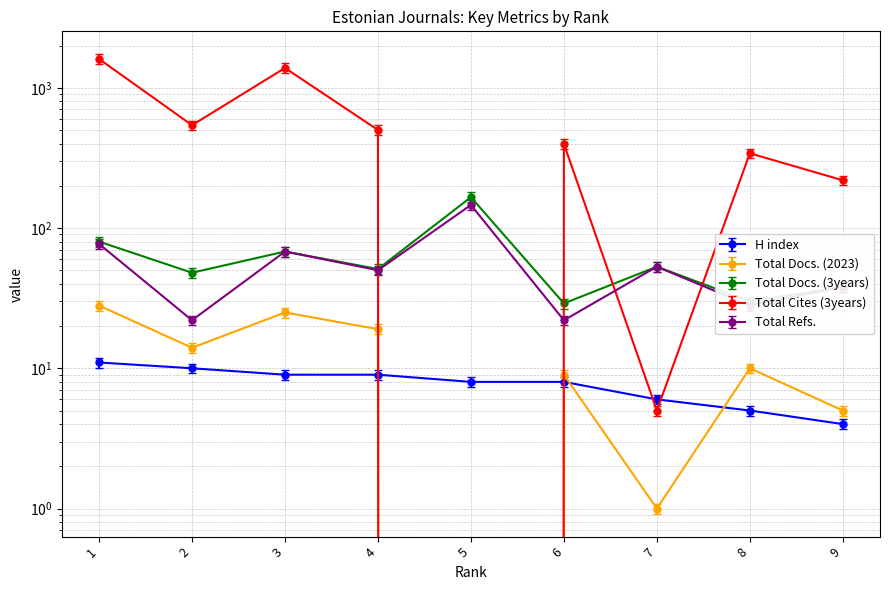

At 7, list the series in order from smallest to largest.

Total Docs. (2023), Total Cites (3years), H index, Total Refs., Total Docs. (3years)